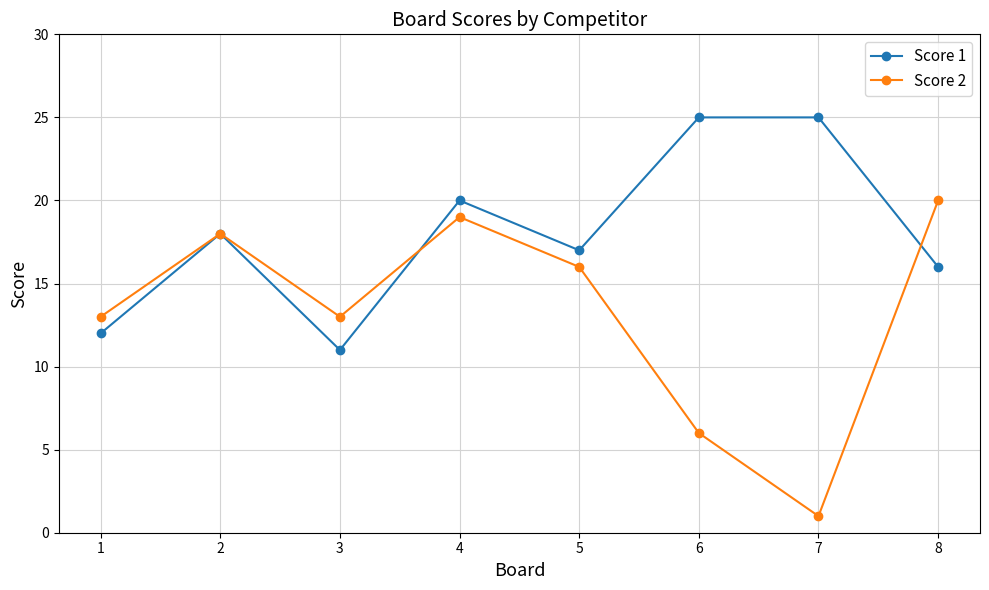

Which series has the largest range (max minus min)?

Score 2